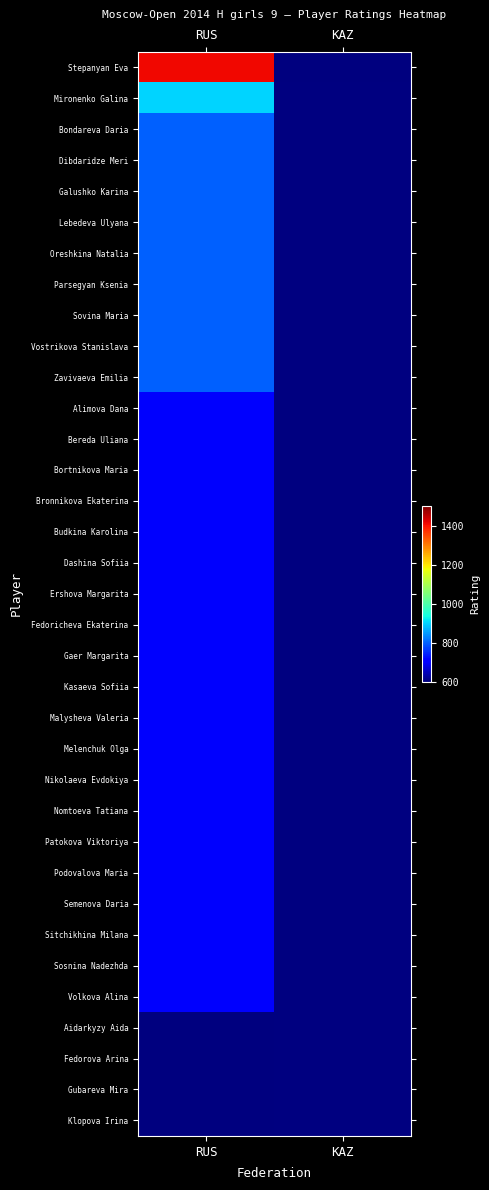

How many categories are shown in the chart?

2